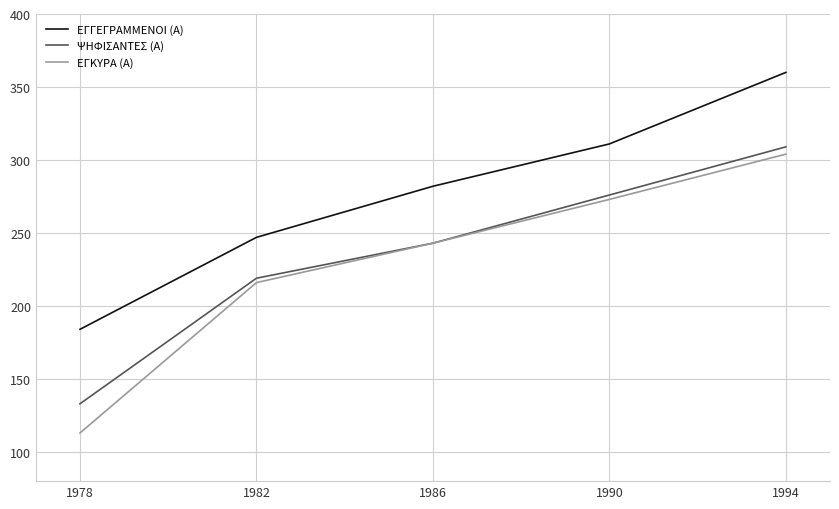

Which label corresponds to the smallest value in the chart?

1978